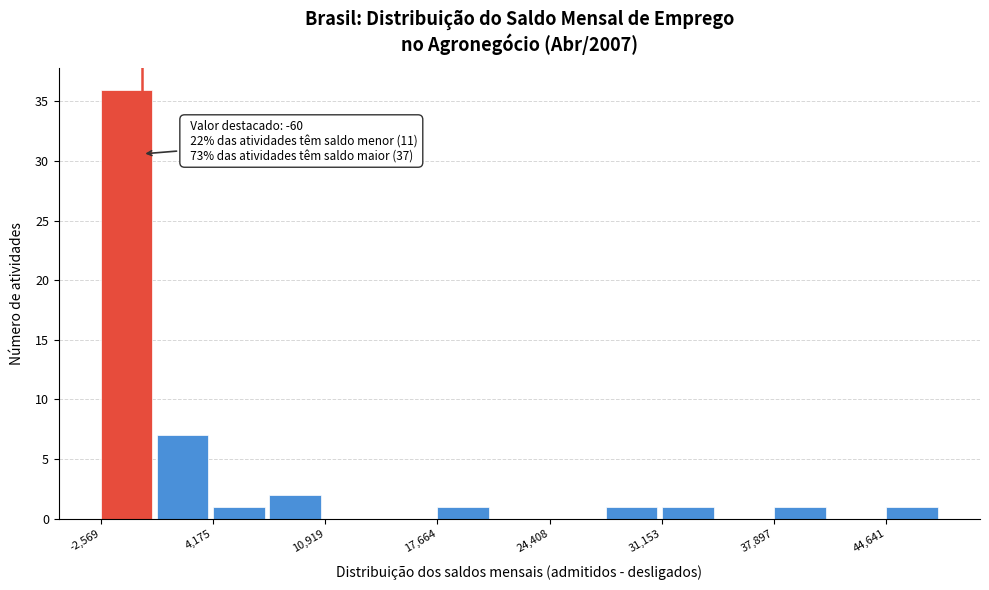

Around what value on the x-axis is the tallest bar? Give the approximate position of its centre, as read against the axis.

-1000